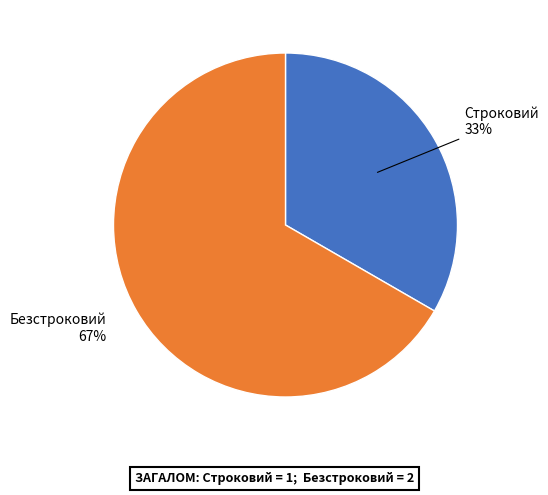

Is there any slice that represents more than half of the pie?

Yes